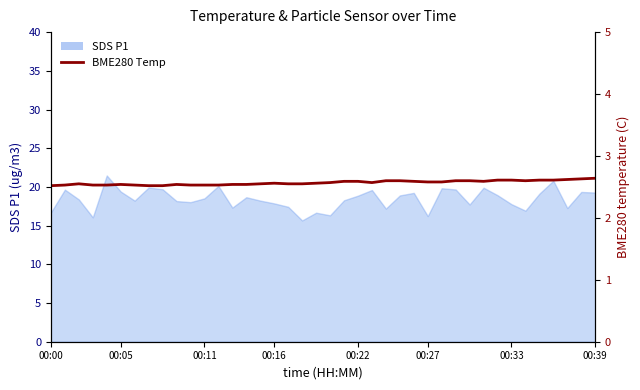

True or false: the data has more than 1 interior local peaks.

True